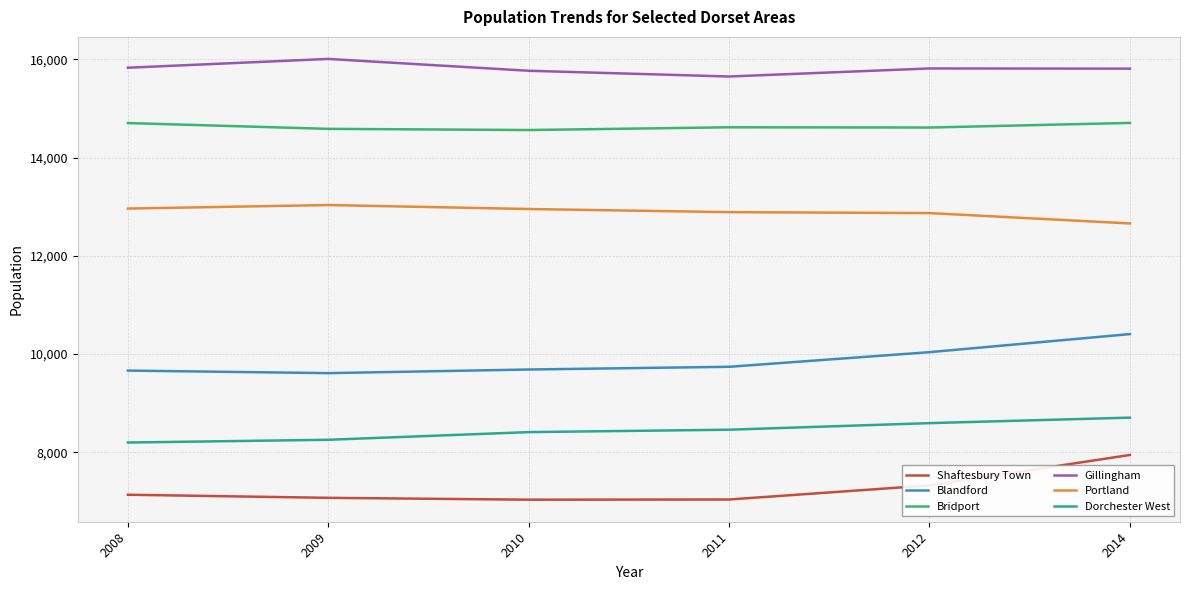

Which series has the widest spread of values?

Shaftesbury Town